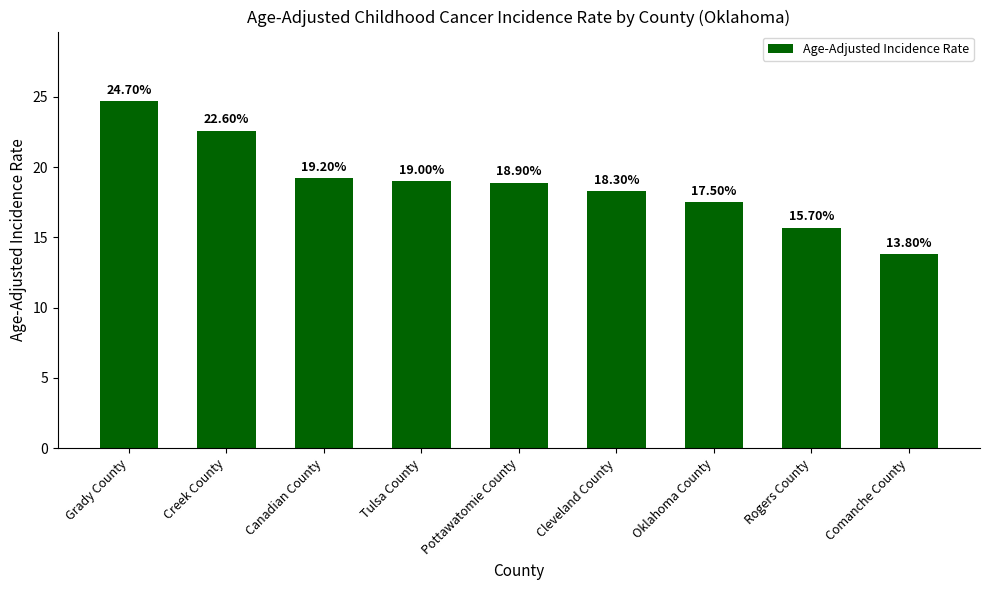

What is the label of the 3rd bar from the left?

Canadian County